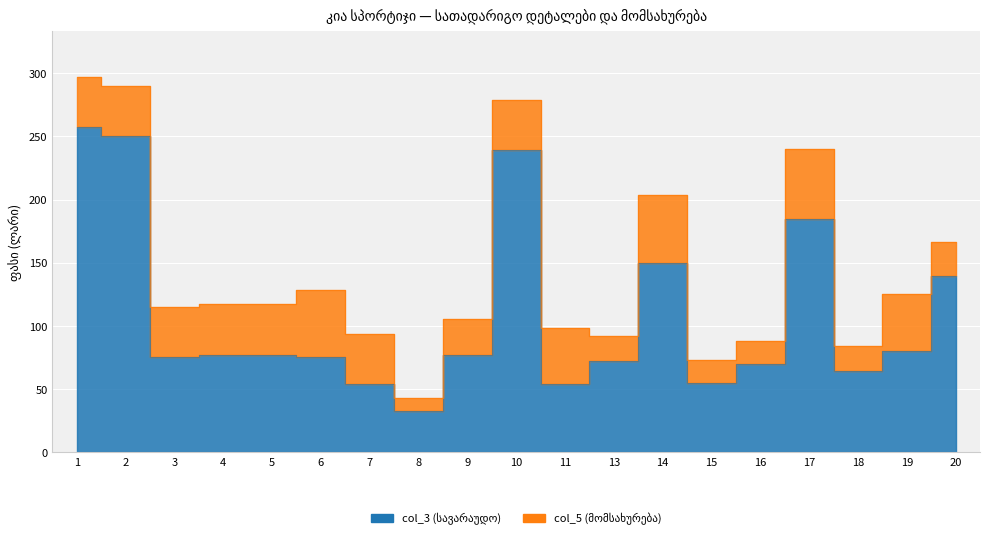

Count the number of categories in the chart.

19